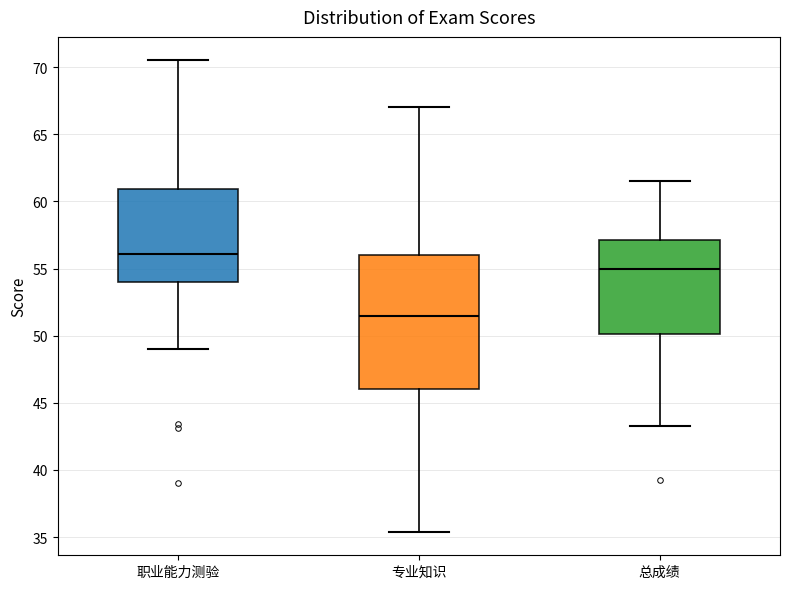

Reading left to right, read every box against the y-axis: the position of its median line, the range the box covers, and the ends of its whiskers. The values are not printed on the chart, so give them approximately, as read against the axis.

职业能力测验: median 56.0, box 54.0 to 61.0, whiskers 49.0 to 70.5
专业知识: median 51.5, box 46.0 to 56.0, whiskers 35.5 to 67.0
总成绩: median 55.0, box 50.0 to 57.0, whiskers 43.5 to 61.5